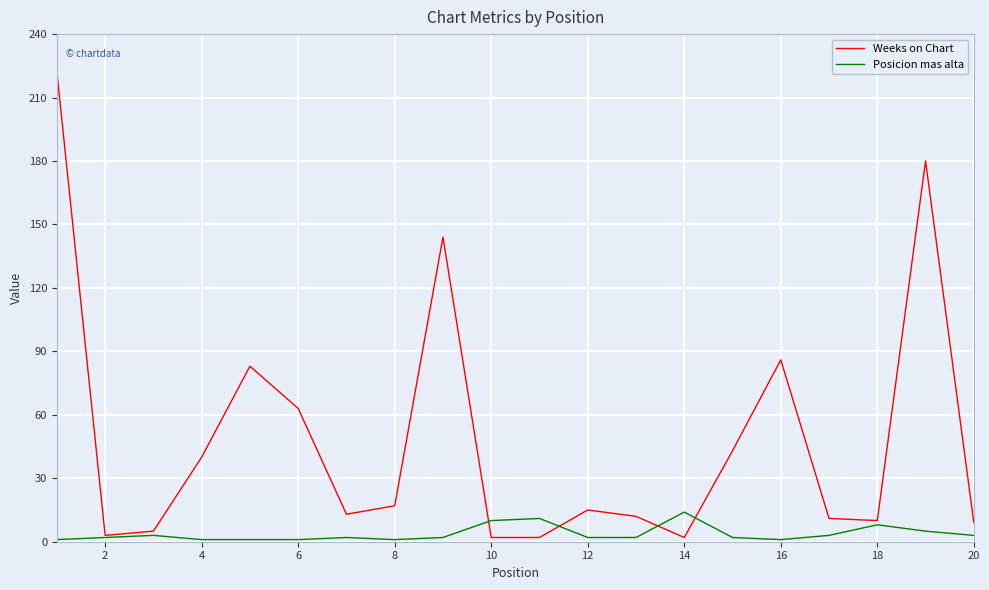

Which series has the widest spread of values?

Weeks on Chart